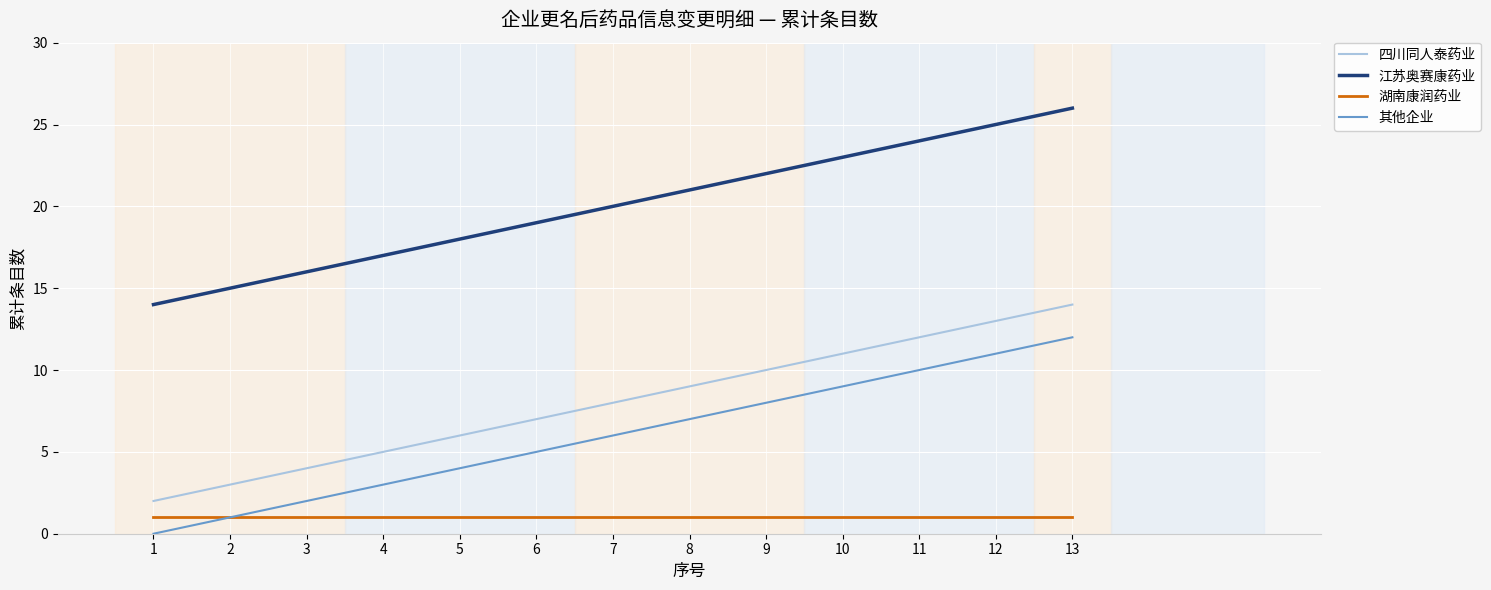

What is the sum of all 江苏奥赛康药业 values?

260